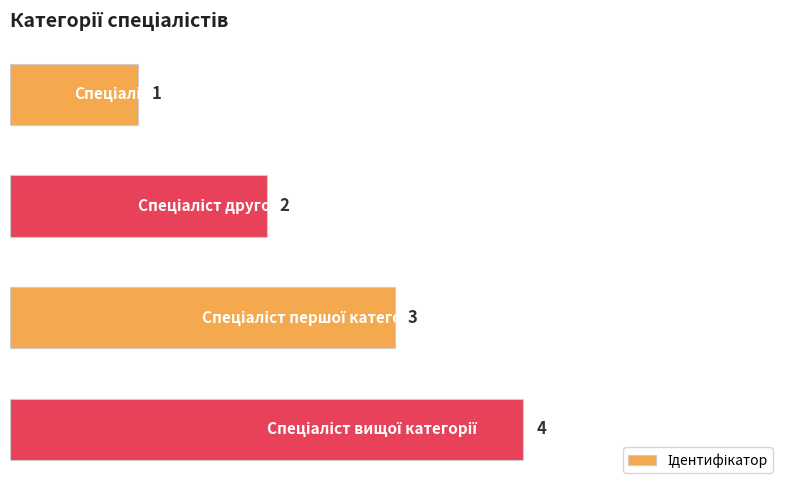

What is the maximum value shown in the chart?

4